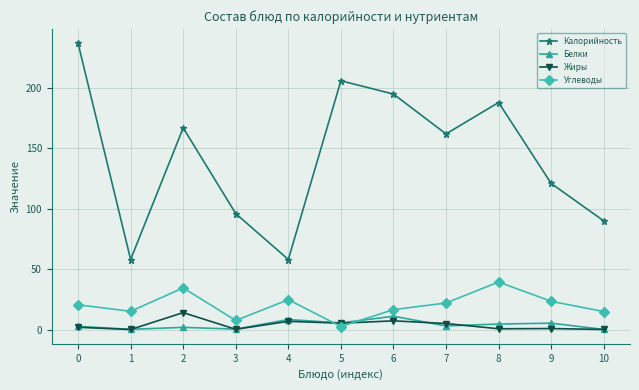

Does the chart display data point markers on the line(s)?

Yes